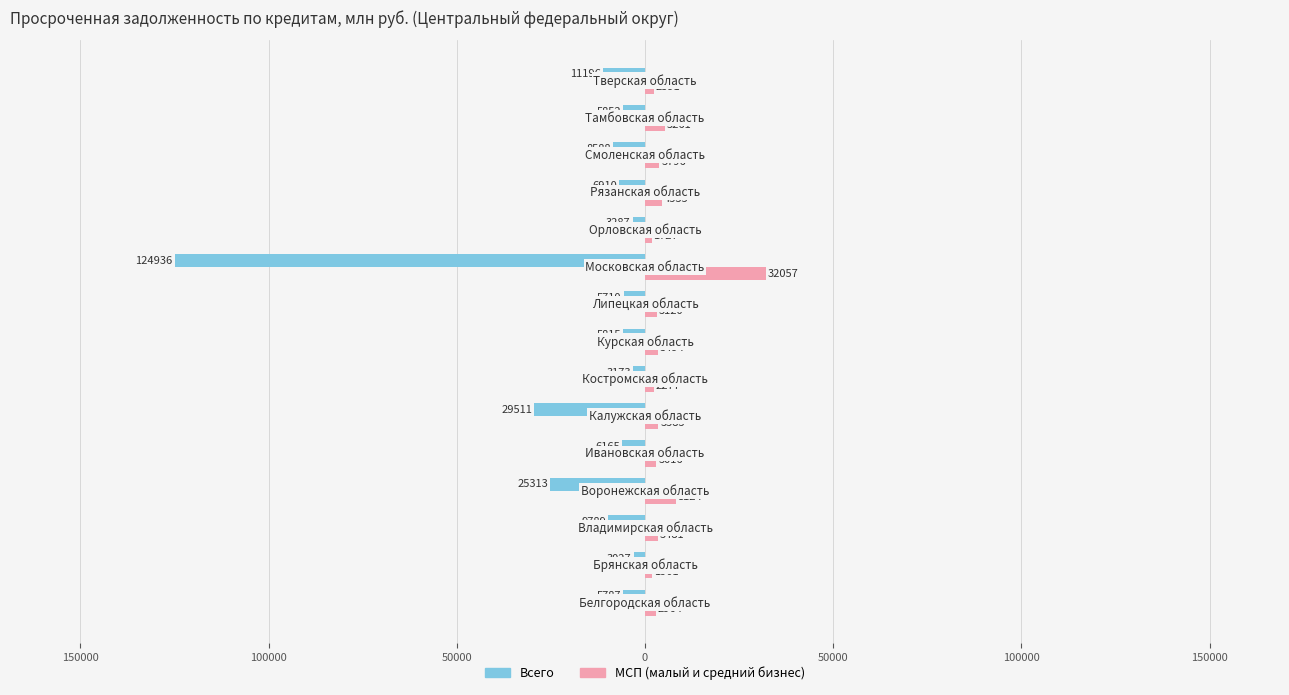

What are all the series names shown in the legend?

Всего, МСП (малый и средний бизнес)